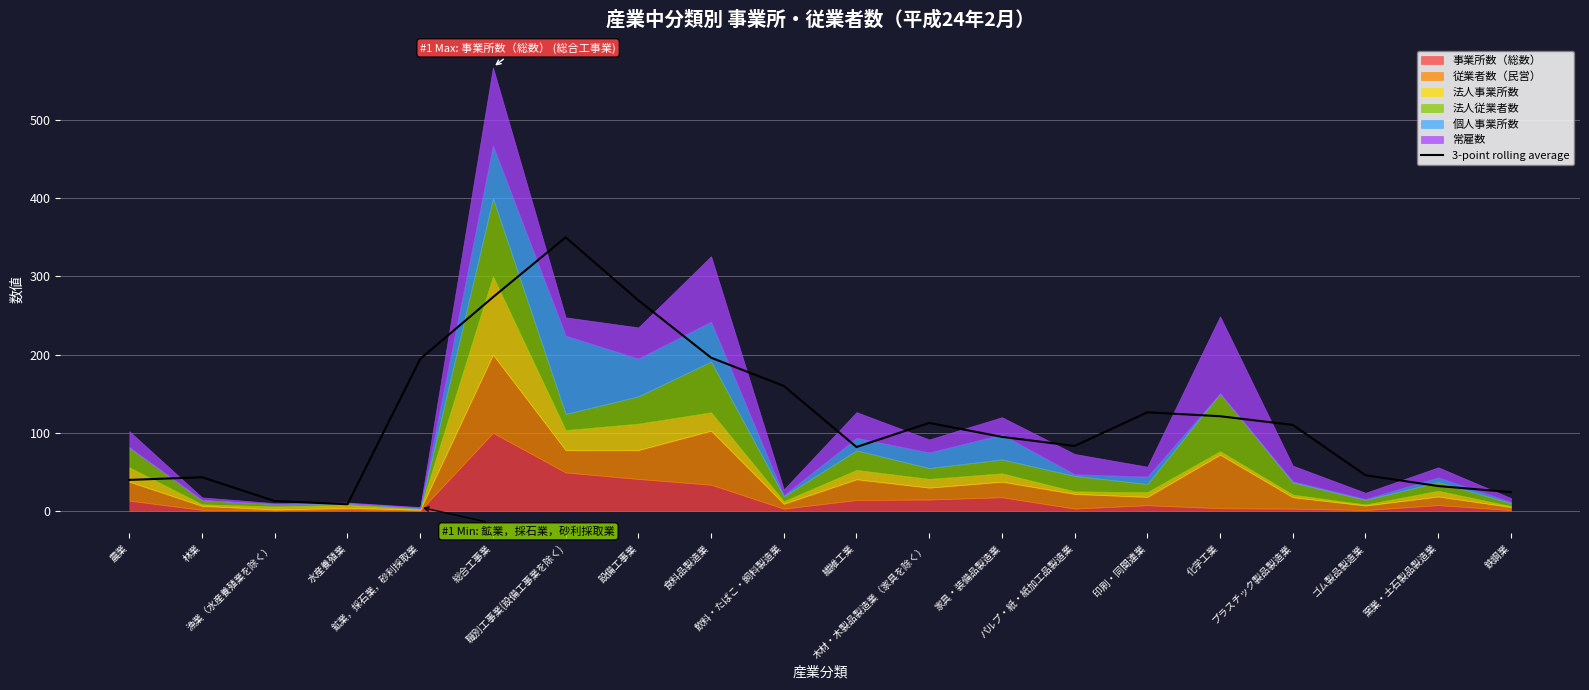

What is the maximum value for 3-point rolling average?

349.9